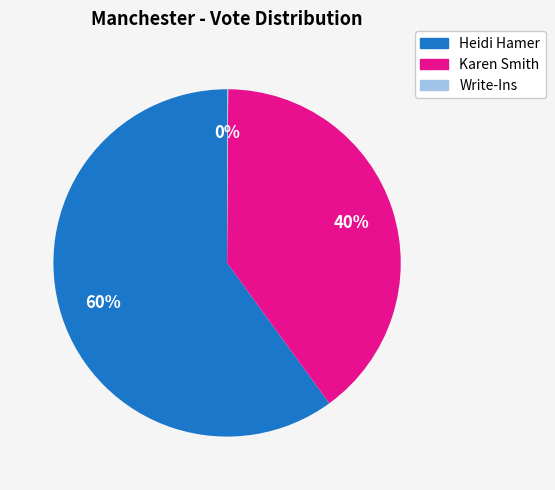

True or false: Heidi Hamer accounts for 51% of the total.

False